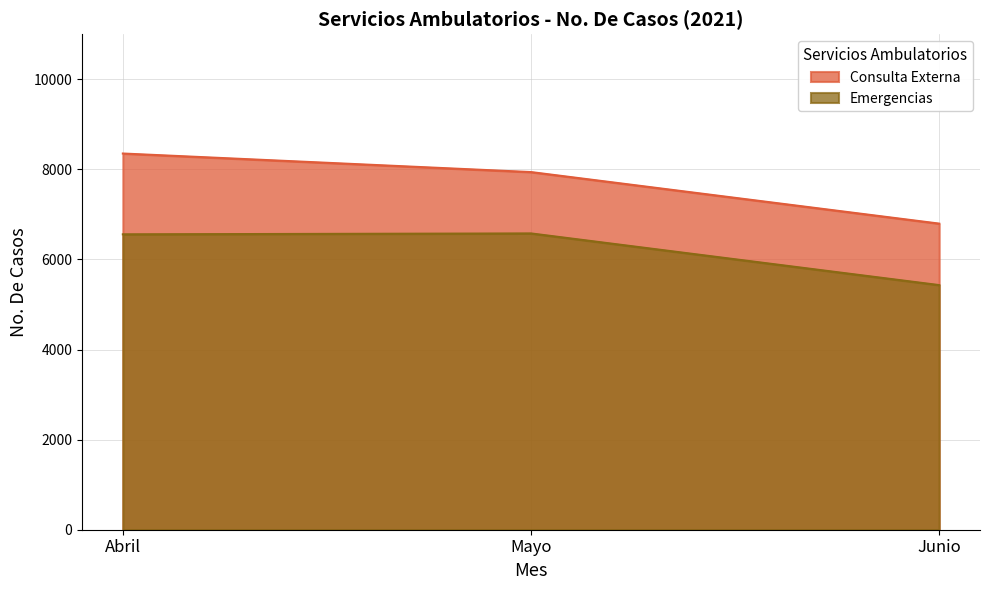

What is the difference between the maximum and minimum values in the Emergencias series?

1147